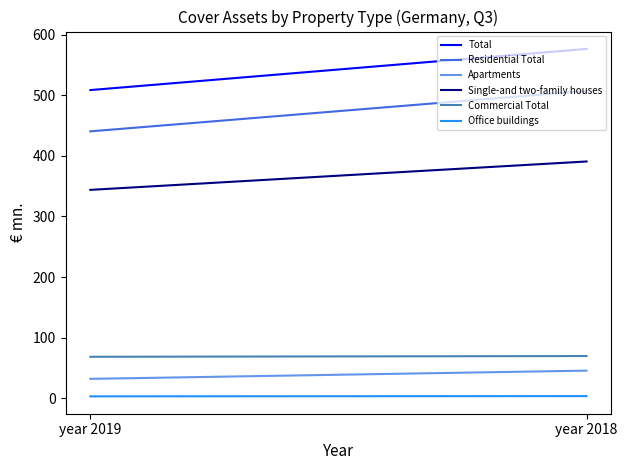

How many distinct data groups are displayed?

6